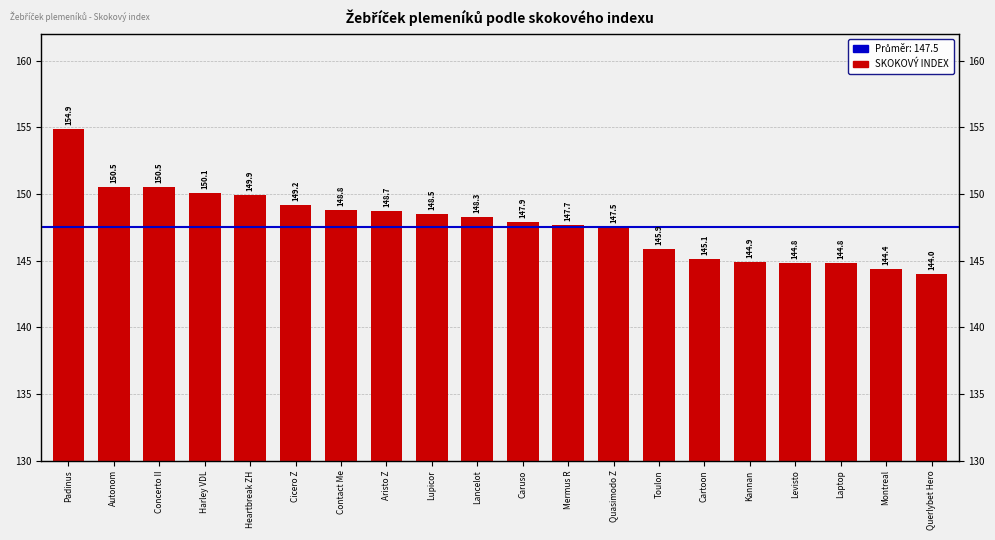

How many values are below 148?

10